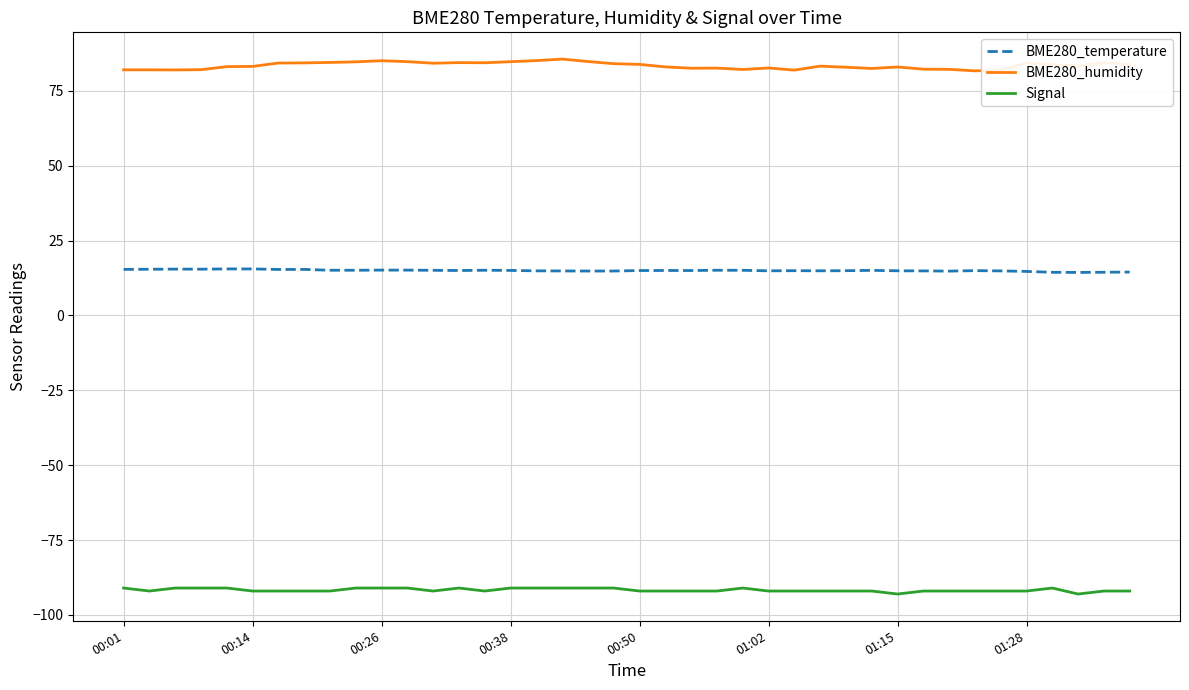

True or false: BME280_temperature has more than 1 points higher than both neighbors.

True